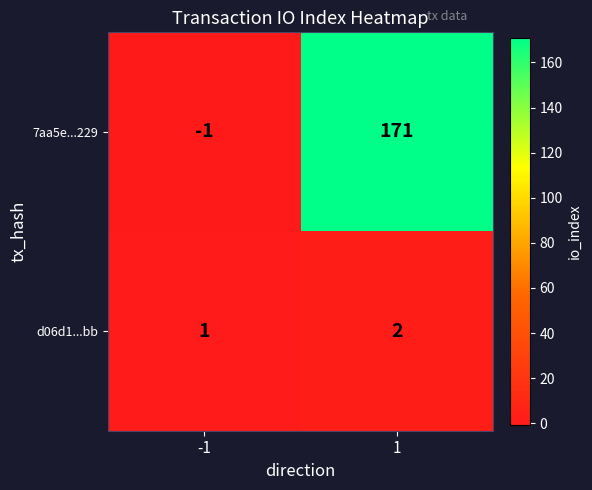

Count the number of data series in this chart.

2